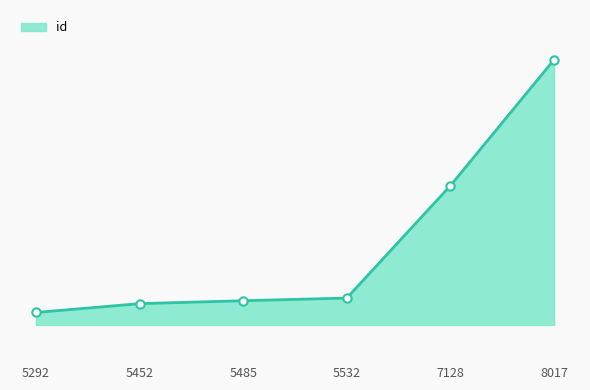

Does the chart have visible grid lines?

No